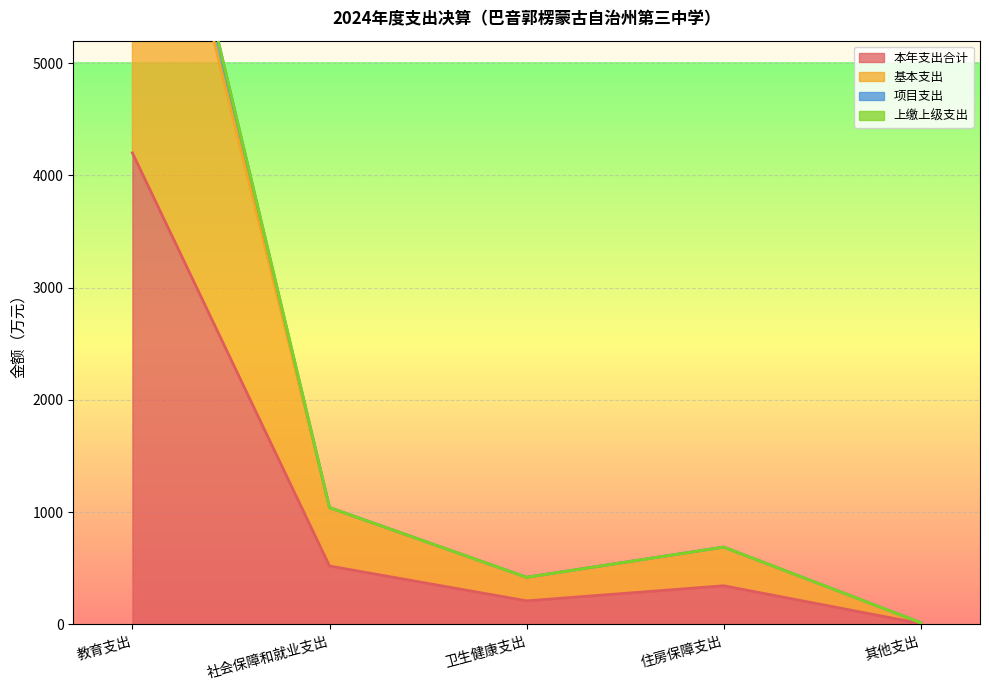

List the labels in order of 项目支出 value, smallest first.

其他支出, 卫生健康支出, 住房保障支出, 社会保障和就业支出, 教育支出